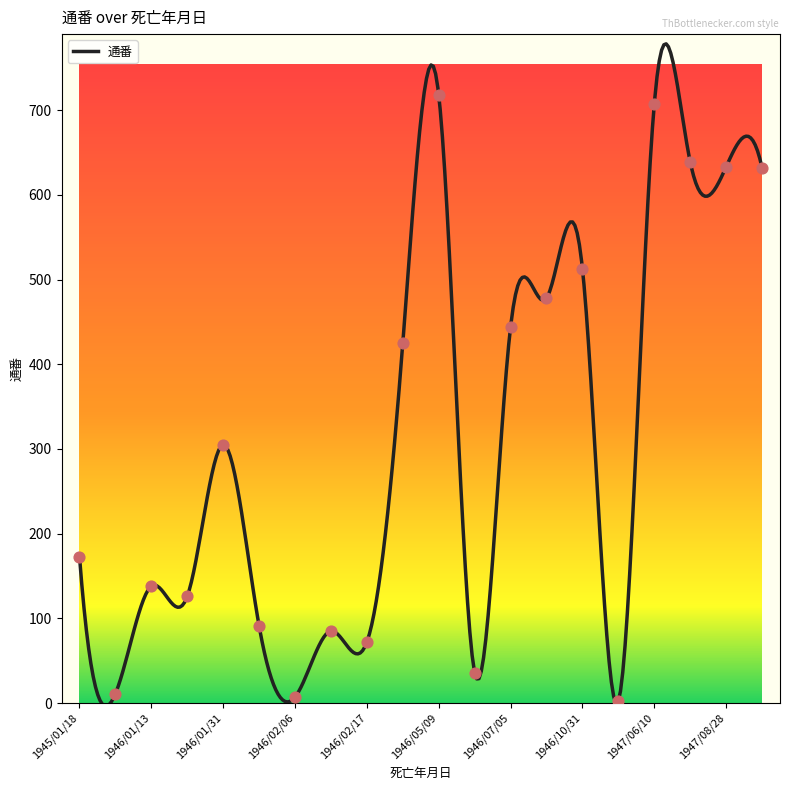

What is the ratio of the value at 1946/01/19 to the value at 1946/05/09?

0.2